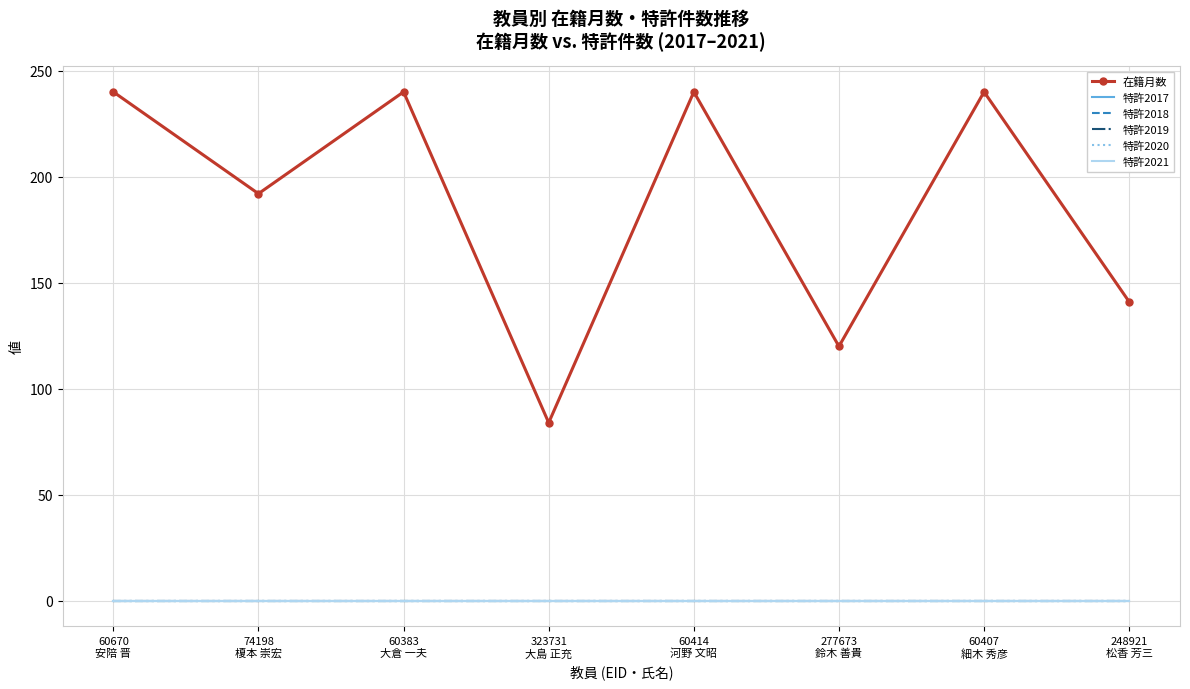

True or false: 在籍月数 and 特許2018 intersect in this chart.

False